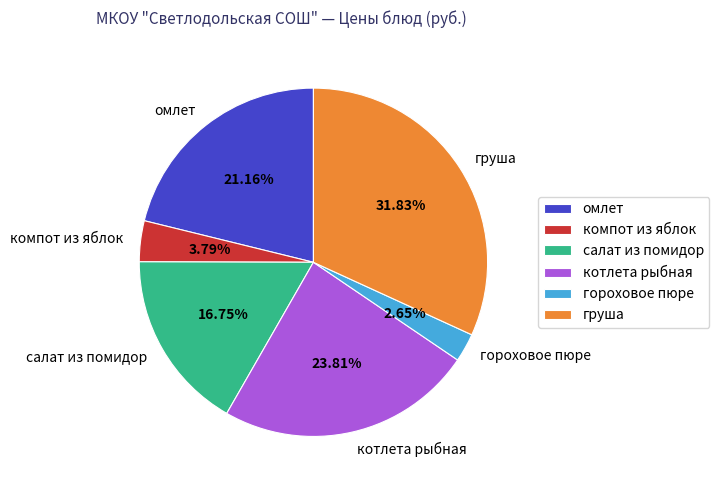

What is the smallest slice in the pie chart?

гороховое пюре